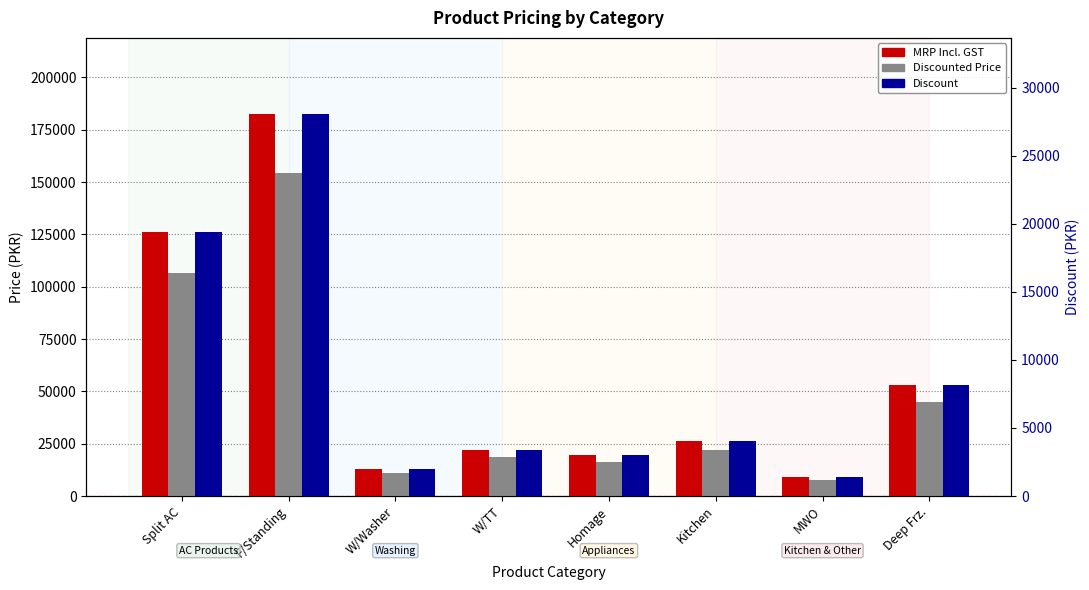

What is the value of the Discounted Price bar at the 1st from the left?

106615.4